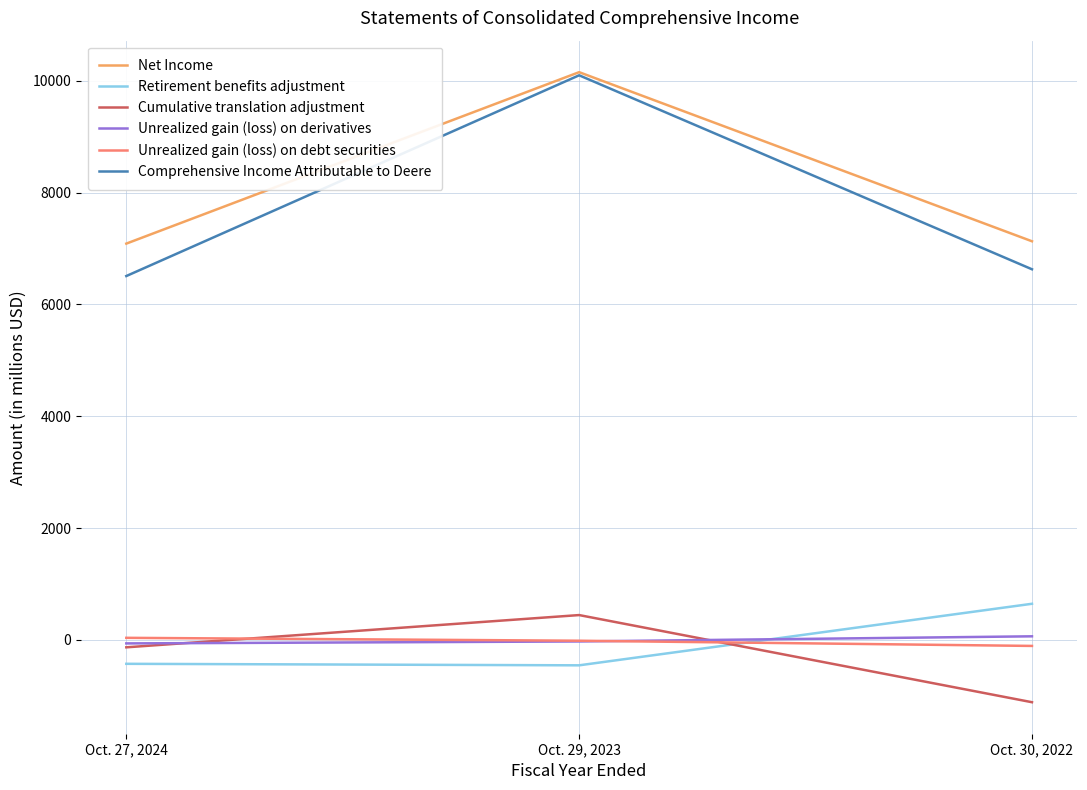

Is this an area chart (filled region under the line)?

No